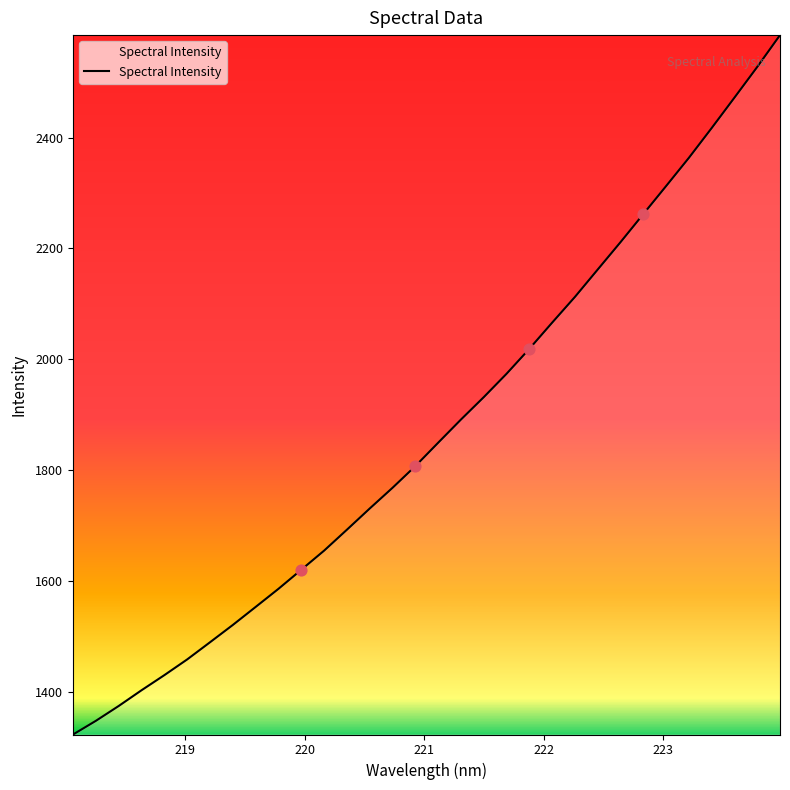

What is the greatest value displayed?

2584.9